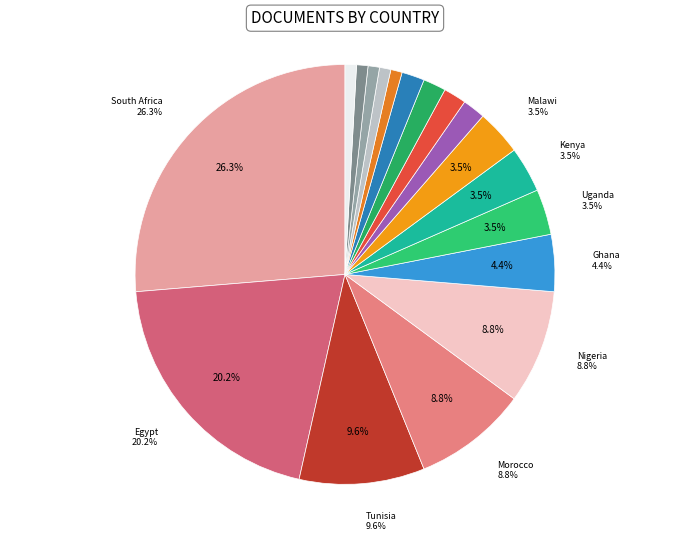

How many segments does this pie chart have?

18